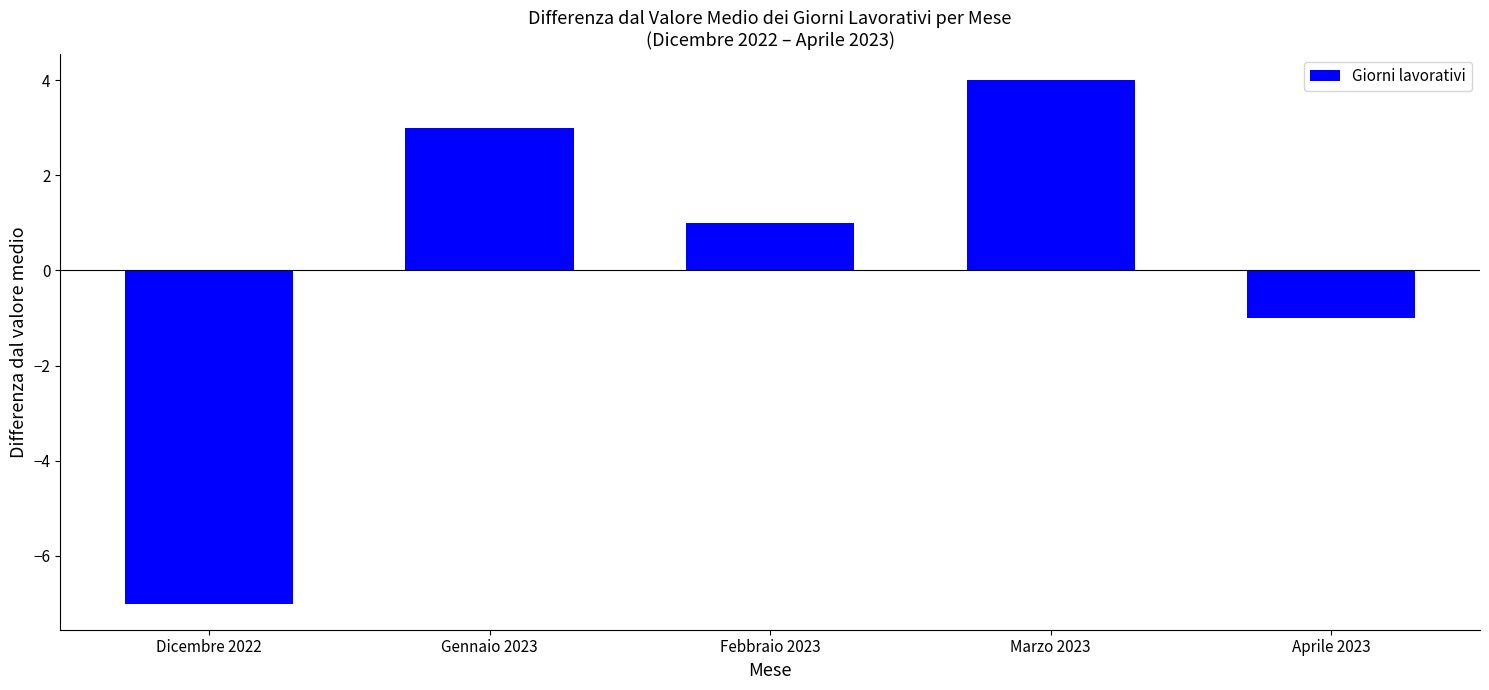

Is it true that the value at Febbraio 2023 is 2?

False